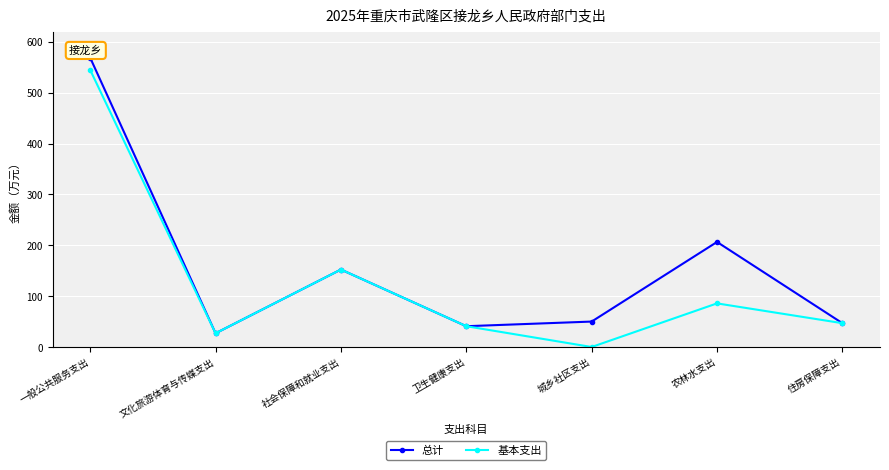

What is the maximum value shown in the chart?

568.6